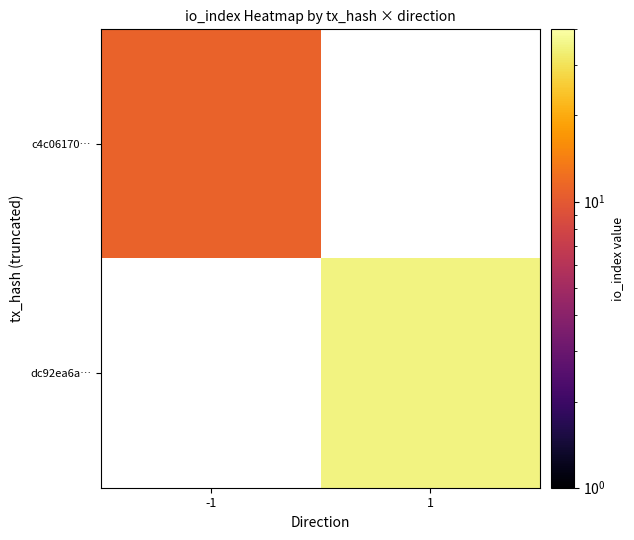

Count the number of data series in this chart.

2